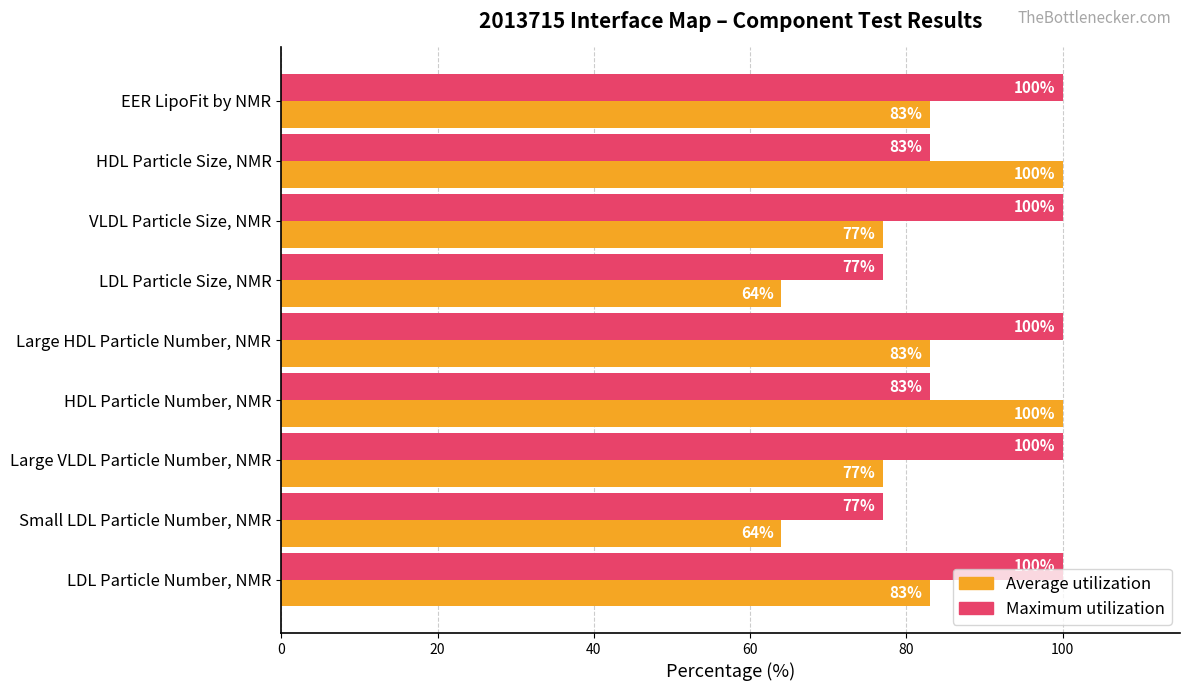

How many categories are shown in the chart?

9